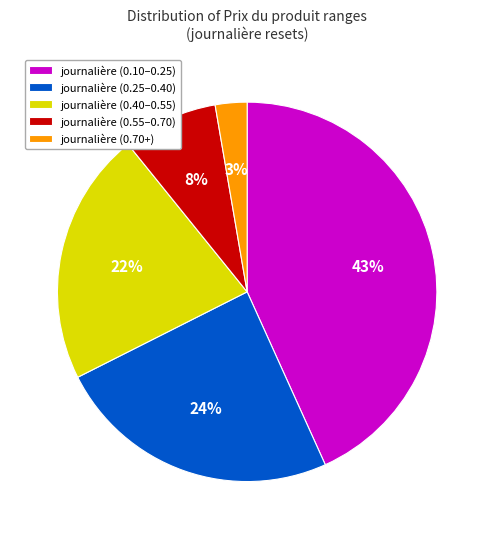

Rank the categories by value from highest to lowest.

journalière (0.10–0.25), journalière (0.25–0.40), journalière (0.40–0.55), journalière (0.55–0.70), journalière (0.70+)